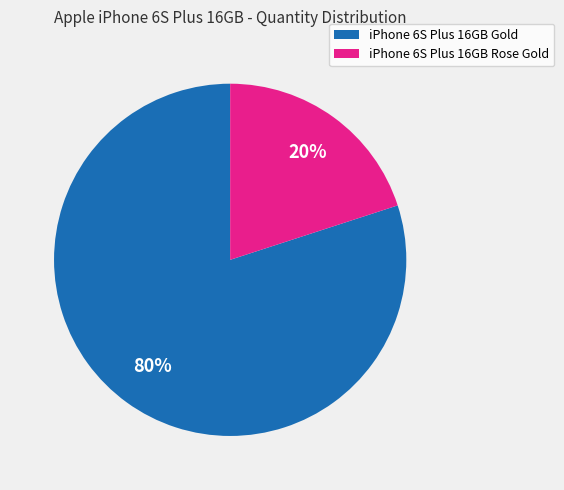

What percentage is the iPhone 6S Plus 16GB Rose Gold slice, to the nearest percent?

20%